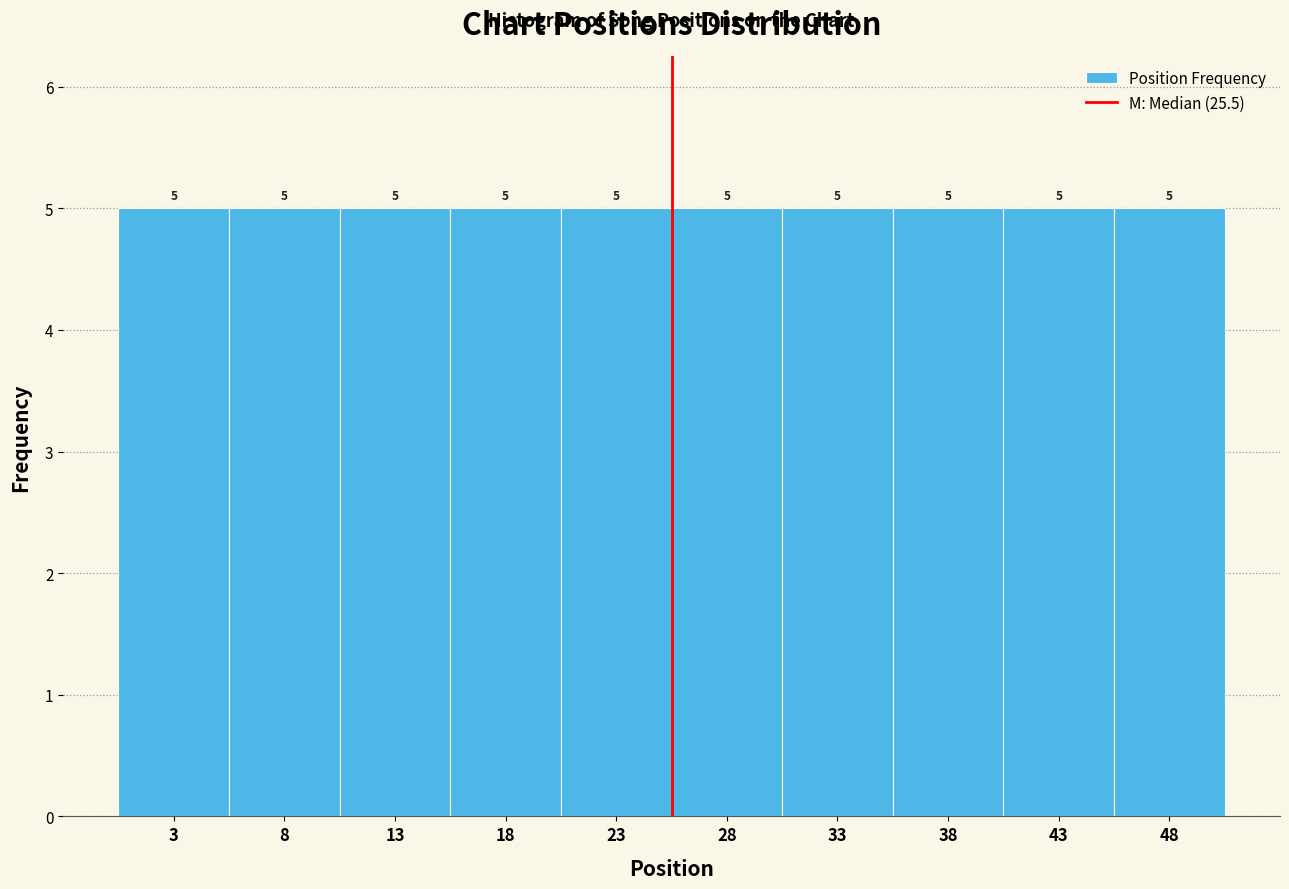

Reading left to right, list every bar in this chart as the range it spans on the x-axis followed by its height.

0.5 to 5.5: 5
5.5 to 10.5: 5
10.5 to 15.5: 5
15.5 to 20.5: 5
20.5 to 25.5: 5
25.5 to 30.5: 5
30.5 to 35.5: 5
35.5 to 40.5: 5
40.5 to 45.5: 5
45.5 to 50.5: 5